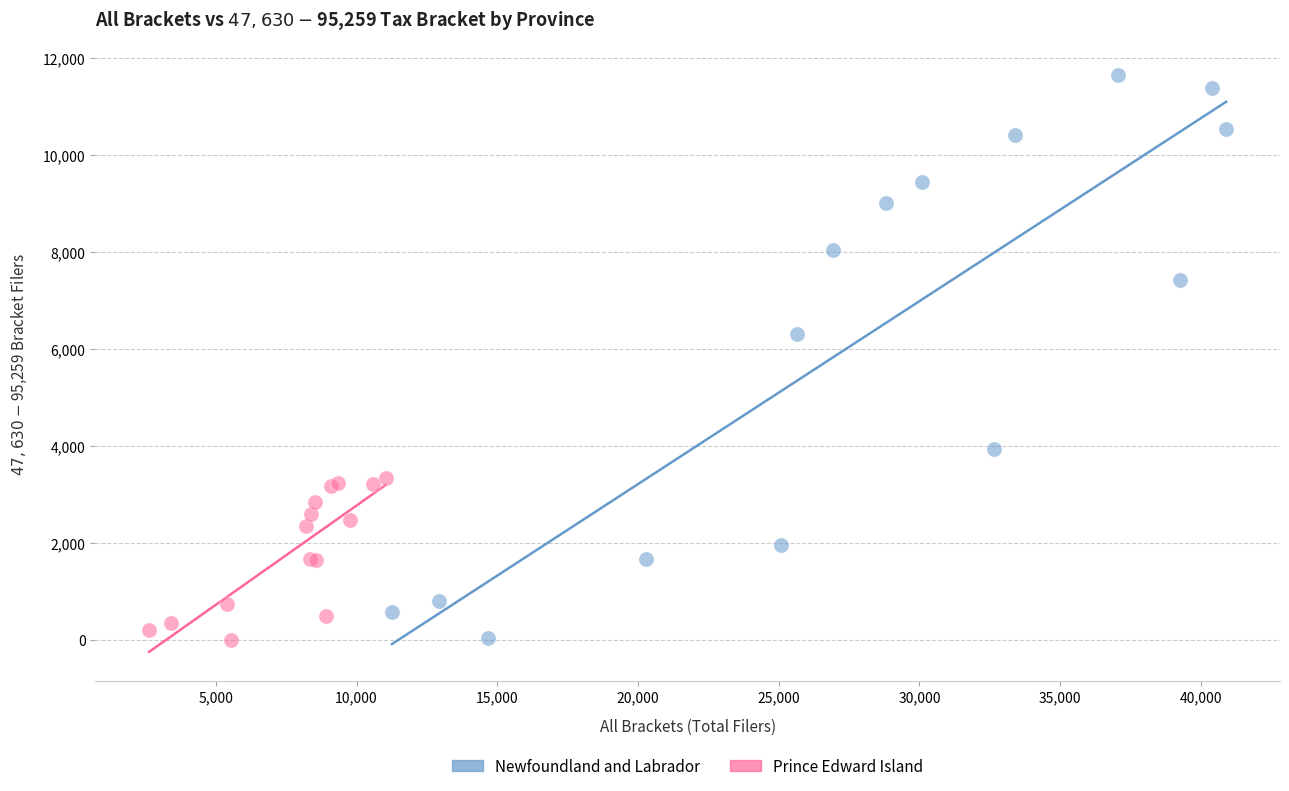

Which series reaches the maximum Y coordinate?

Newfoundland and Labrador